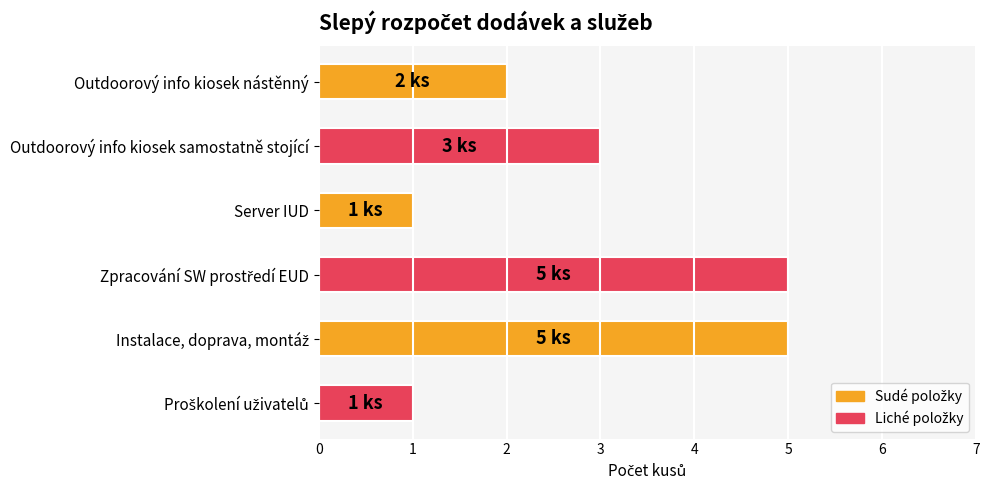

What is the maximum value shown in the chart?

5